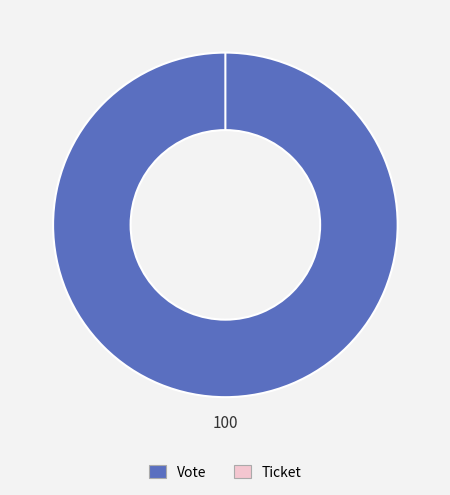

To the nearest percent, what is the difference between the Ticket and Vote slice percentages?

100%